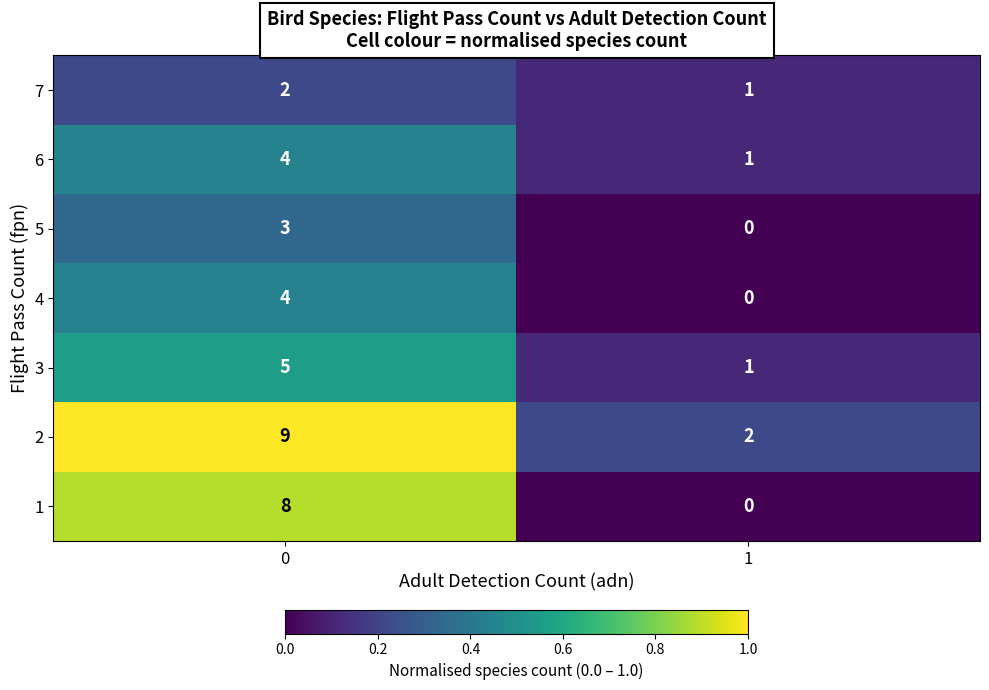

Rank the categories by 5 value from lowest to highest.

1, 0